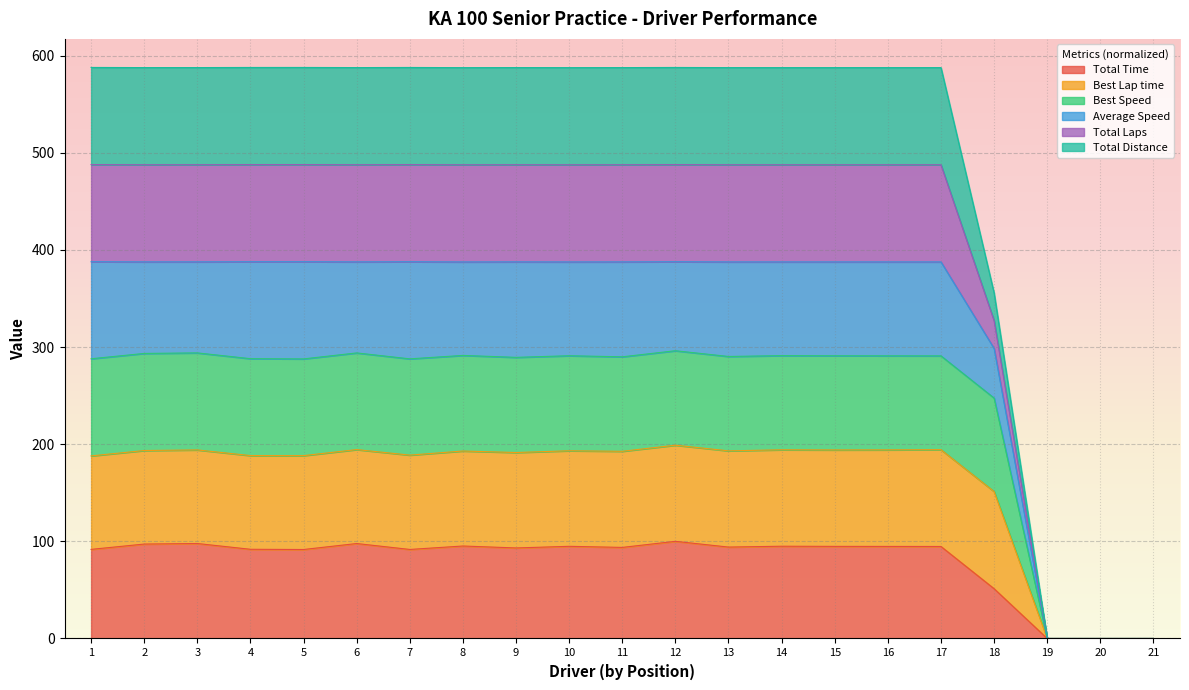

At how many categories does at least one series exceed 415?

17